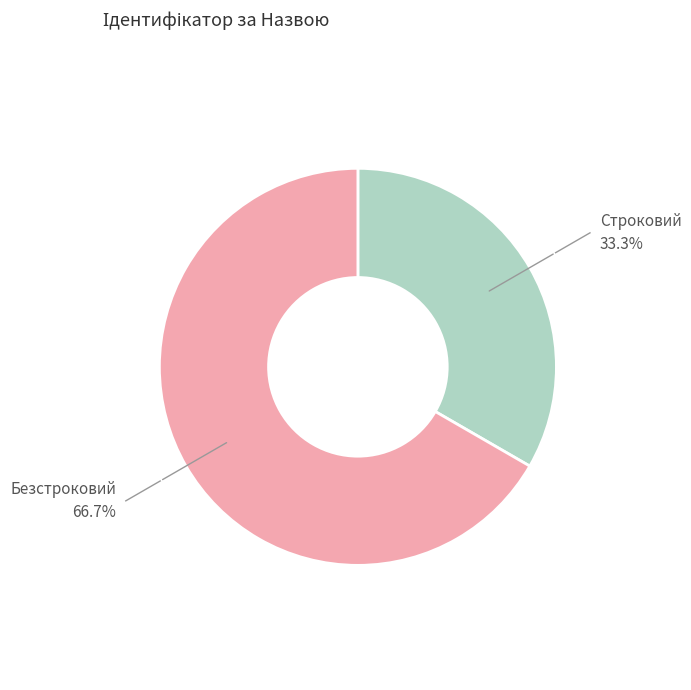

Do Строковий and Безстроковий together represent more than half of the pie?

Yes